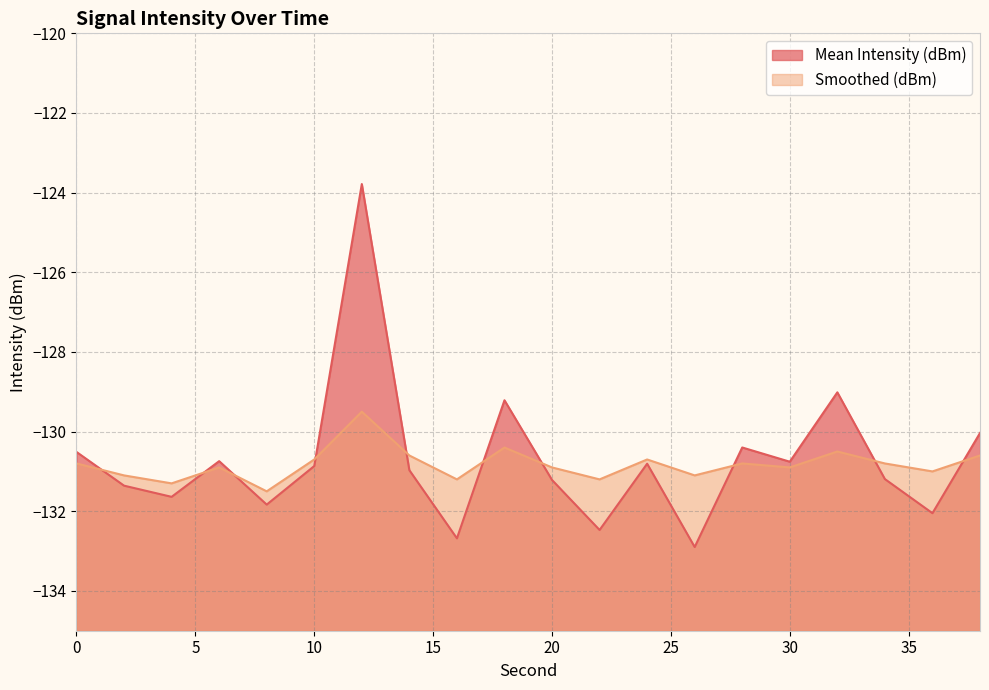

The Mean Intensity (dBm) series shows -230.9 at 32. True or false?

False